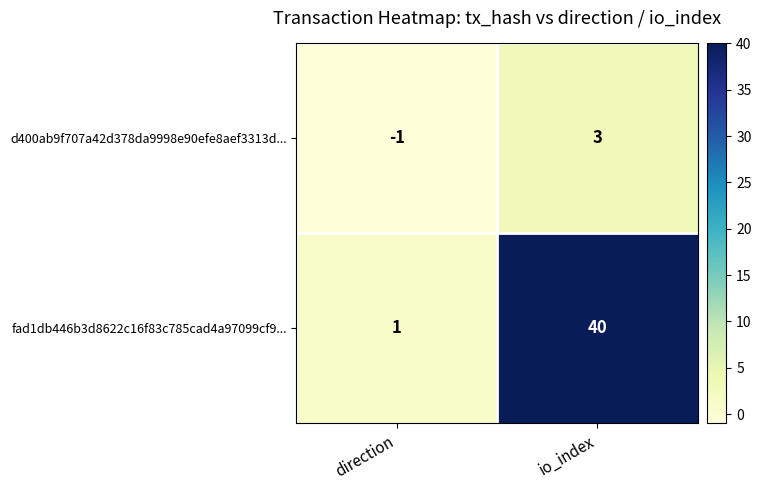

Which series has the largest total across all categories?

fad1db446b3d8622c16f83c785cad4a97099cf9...